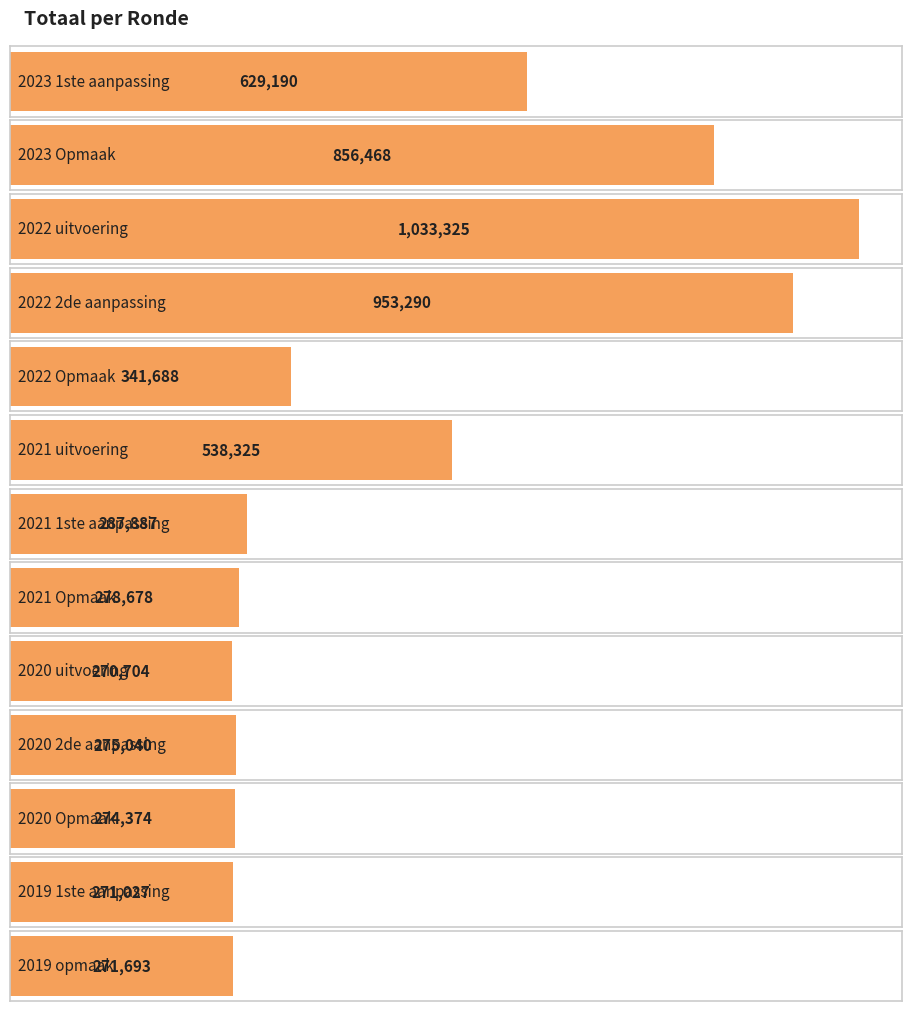

List the labels in order of value, smallest first.

2020 uitvoering, 2019 1ste aanpassing, 2019 opmaak, 2020 Opmaak, 2020 2de aanpassing, 2021 Opmaak, 2021 1ste aanpassing, 2022 Opmaak, 2021 uitvoering, 2023 1ste aanpassing, 2023 Opmaak, 2022 2de aanpassing, 2022 uitvoering